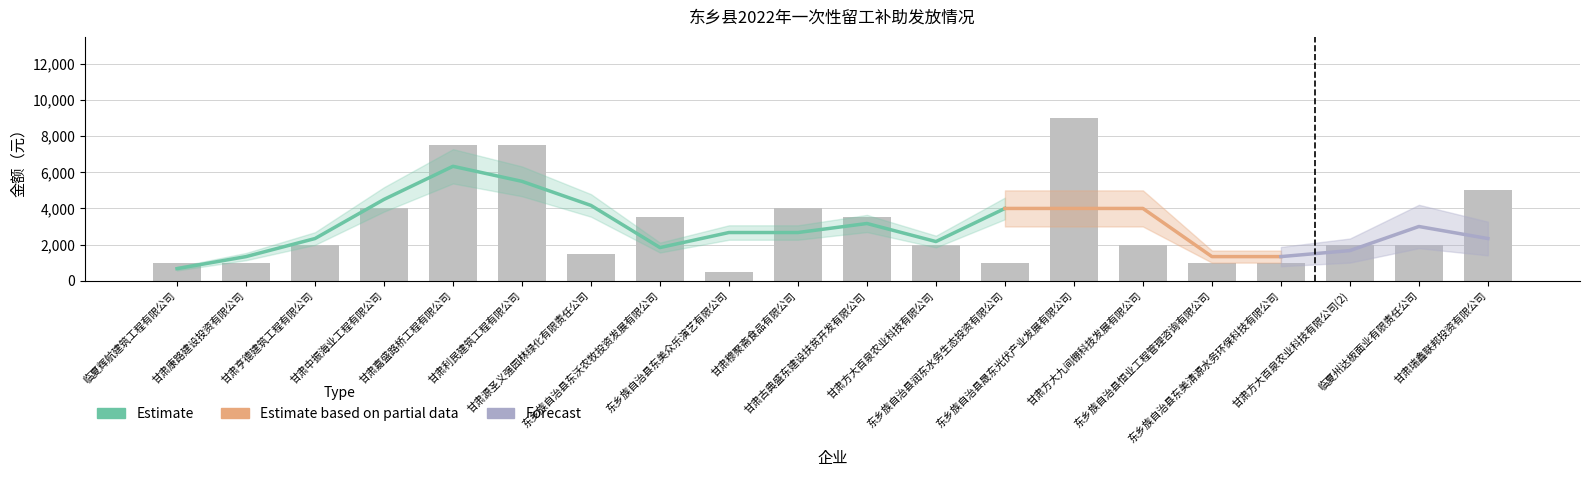

The chart shows a value of 12792 at 东乡族自治县晟东光伏产业发展有限公司. True or false?

False